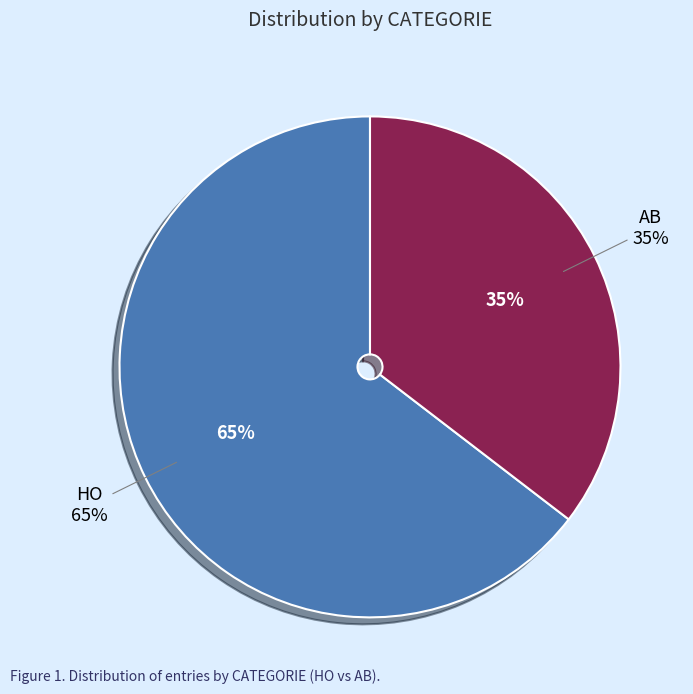

Is it true that HO is 77% of the pie?

False